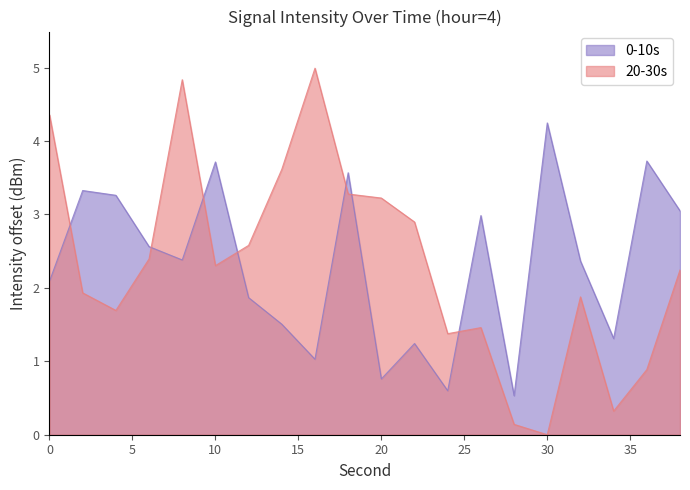

Reading left to right, extract all data points from this chart.

0-10s: 2.1	3.3	3.3	2.6	2.4	3.7	1.9	1.5	1.0	3.6	0.8	1.2	0.6	3.0	0.5	4.2	2.4	1.3	3.7	3.0
20-30s: 4.4	1.9	1.7	2.4	4.8	2.3	2.6	3.6	5.0	3.3	3.2	2.9	1.4	1.5	0.1	0.0	1.9	0.3	0.9	2.2